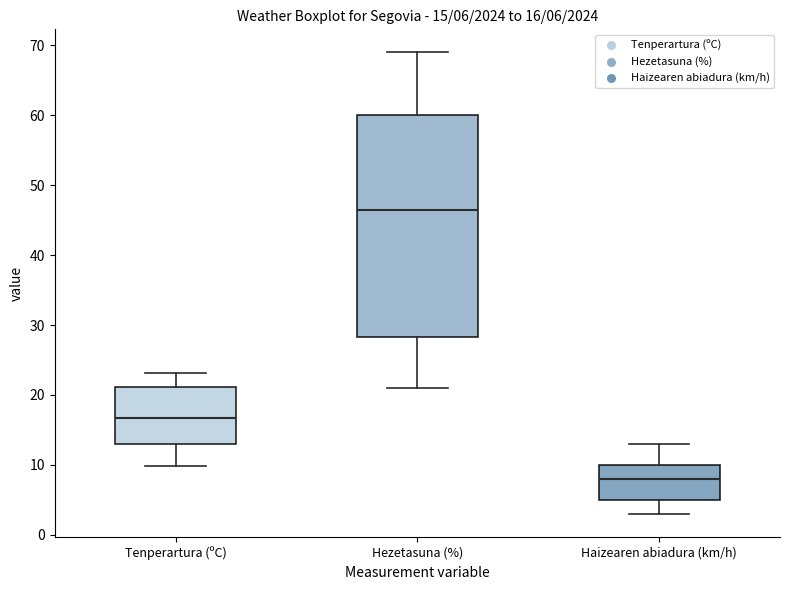

Comparing the boxes themselves (not the whiskers), which one is the tallest?

Hezetasuna (%)